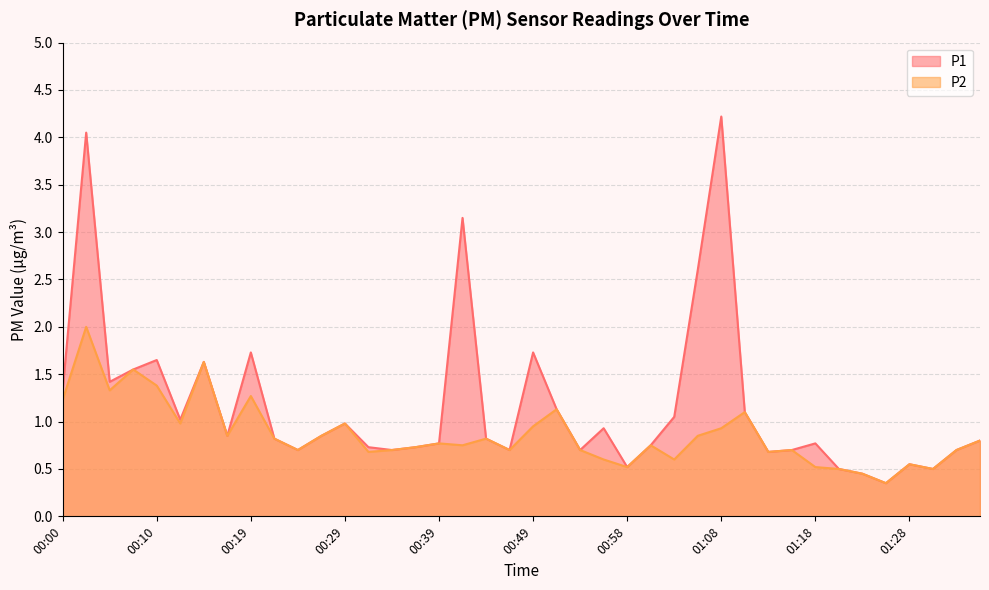

Read the P1 value at 01:11.

1.1